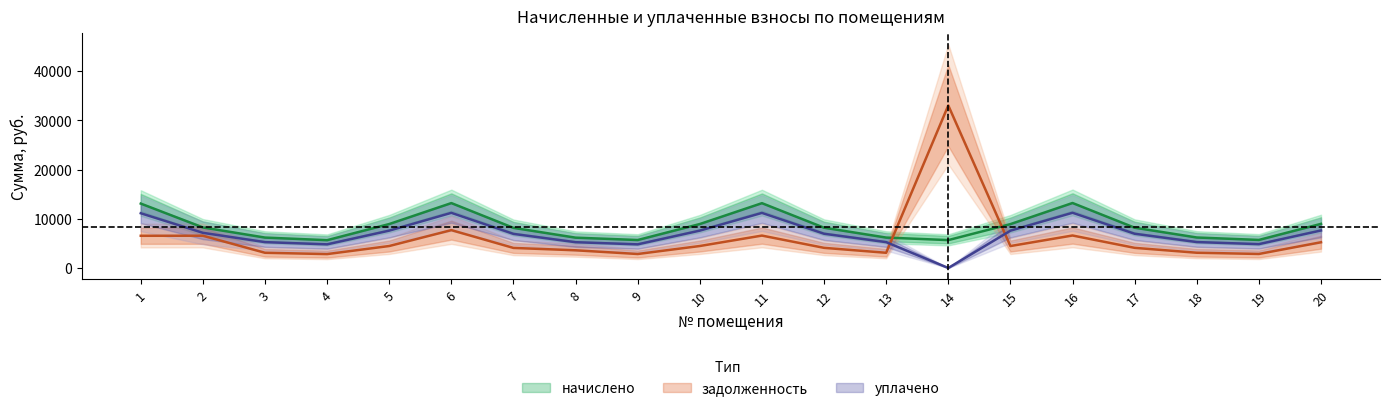

Where does the уплачено series first go above 6953?

1